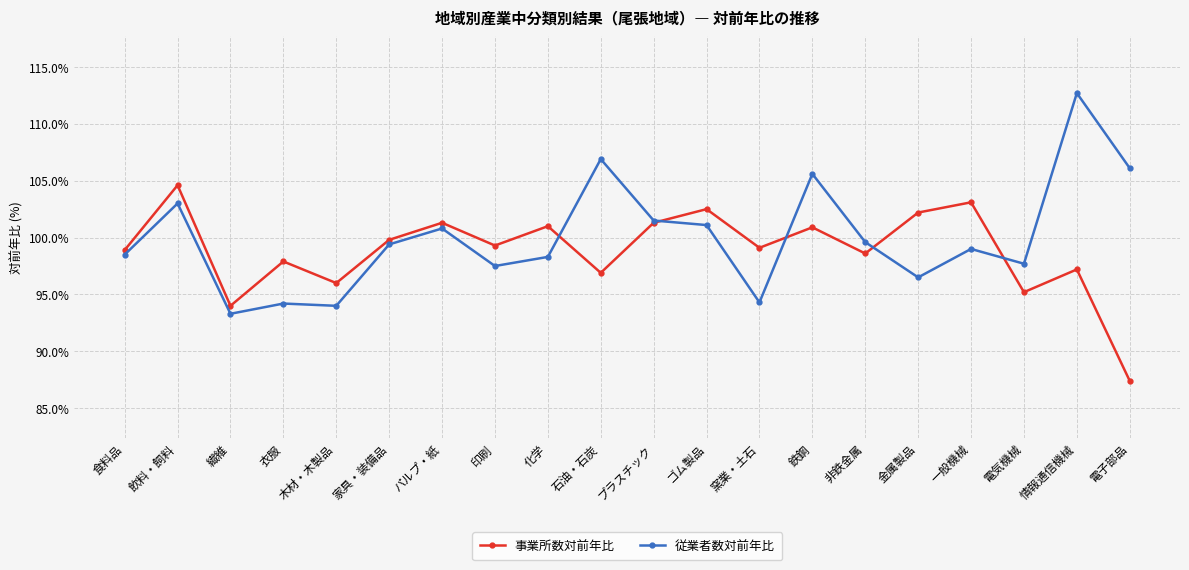

After their last crossing, which series has the higher values: 従業者数対前年比 or 事業所数対前年比?

従業者数対前年比